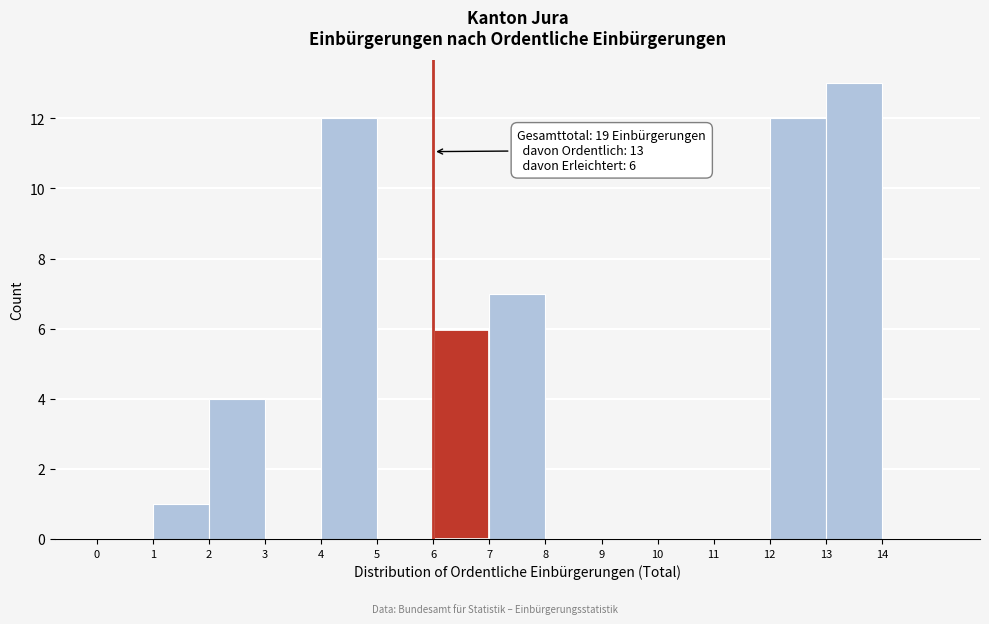

Over which range of the x-axis is the bar tallest?

13 to 14